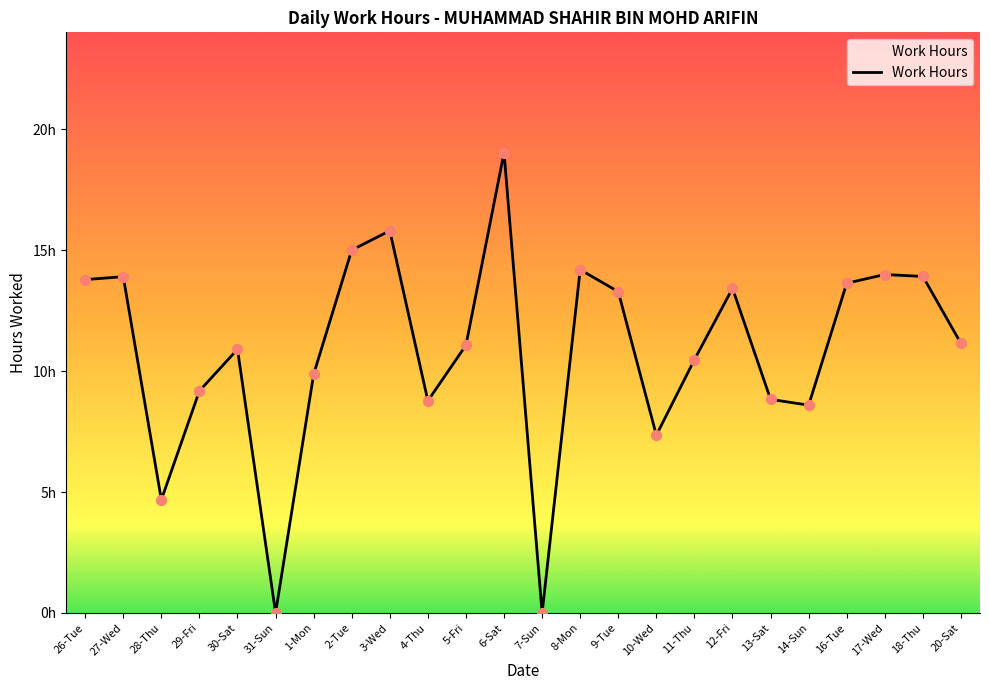

Approximately how many times larger is the value at 17-Wed compared to 29-Fri?

1.5